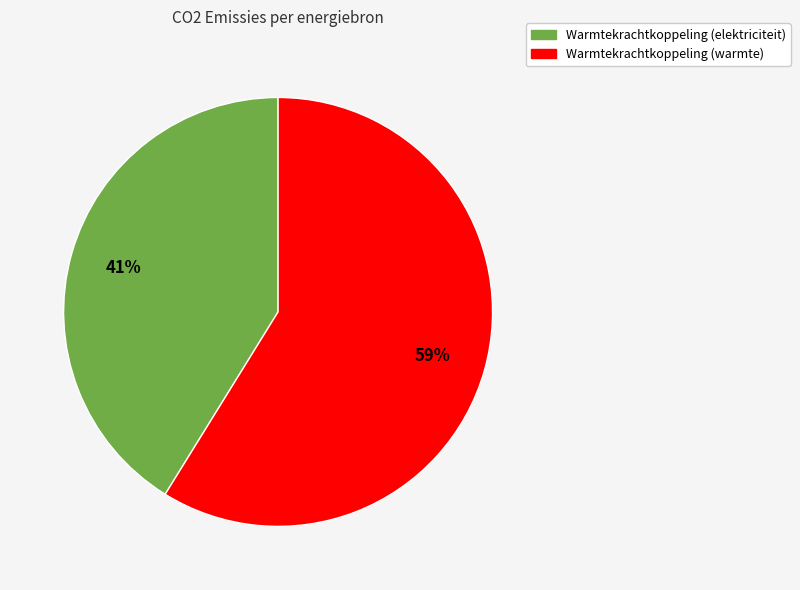

To the nearest percent, what is the difference between the largest and smallest slice percentages?

18%